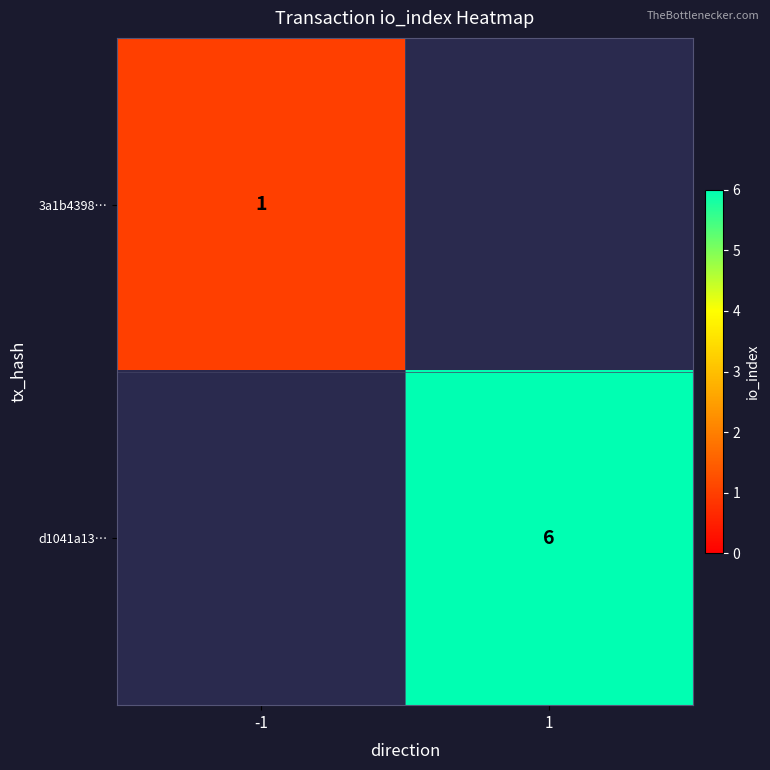

Is it true that 3a1b4398… equals 0 at -1?

False